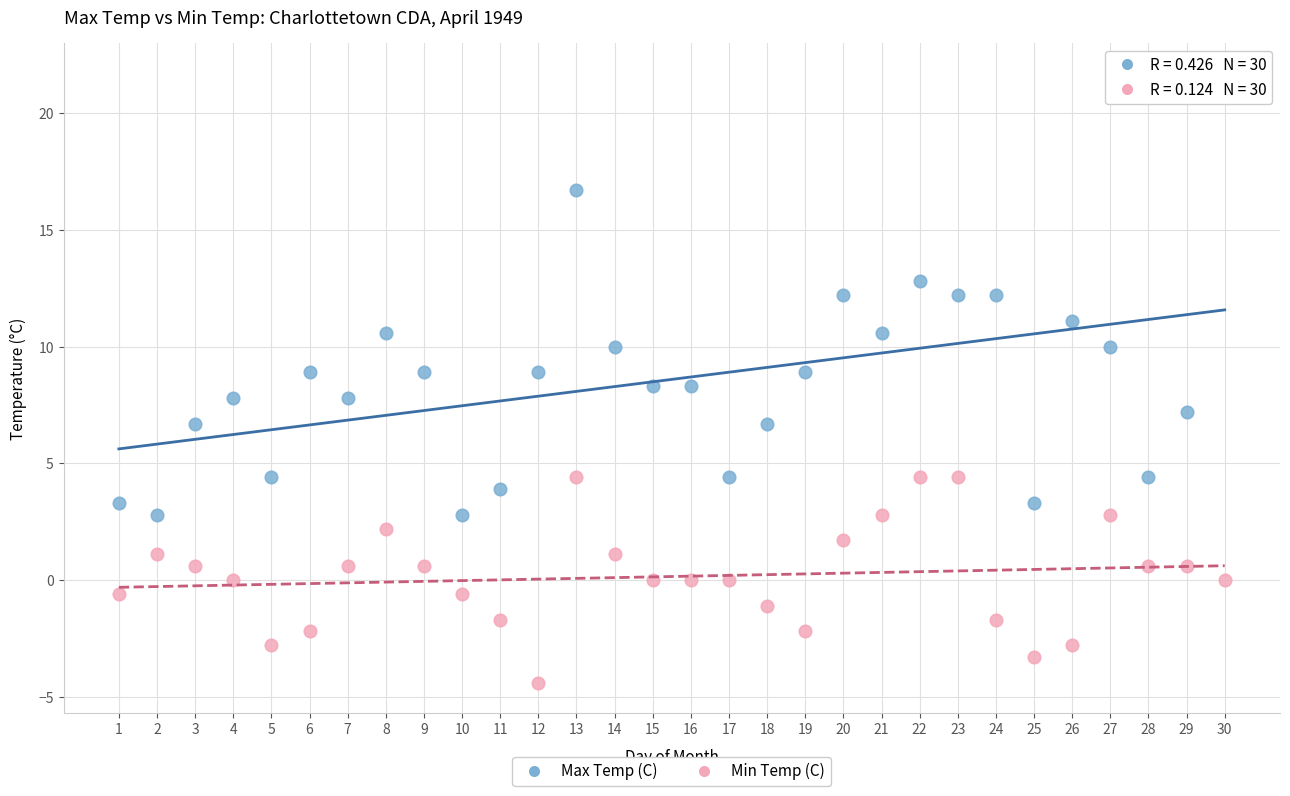

What are all the series names shown in the legend?

Max Temp (C), Min Temp (C)